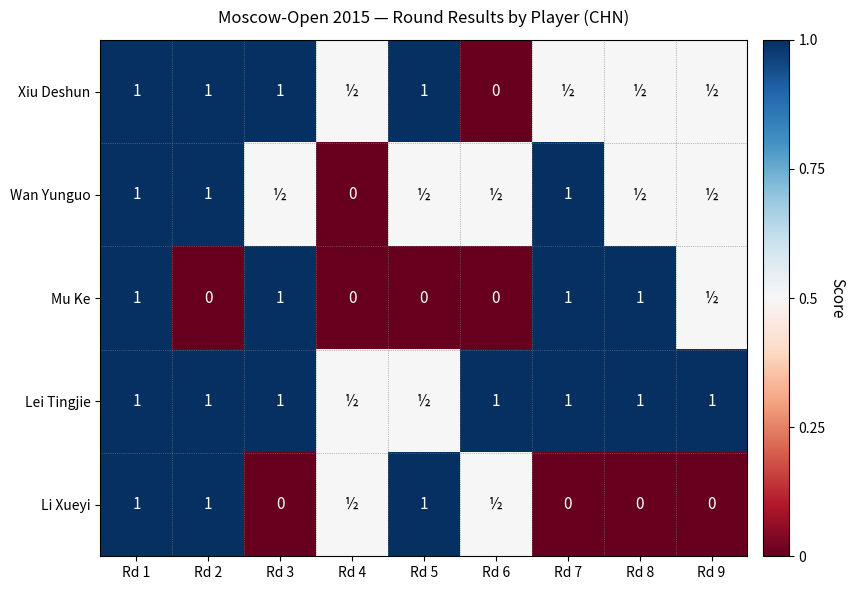

The value of Li Xueyi at Rd 1 is 0.2. True or false?

False